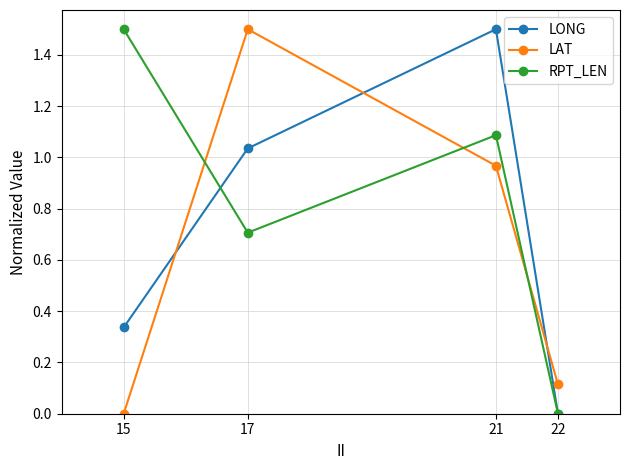

How many distinct data groups are displayed?

3